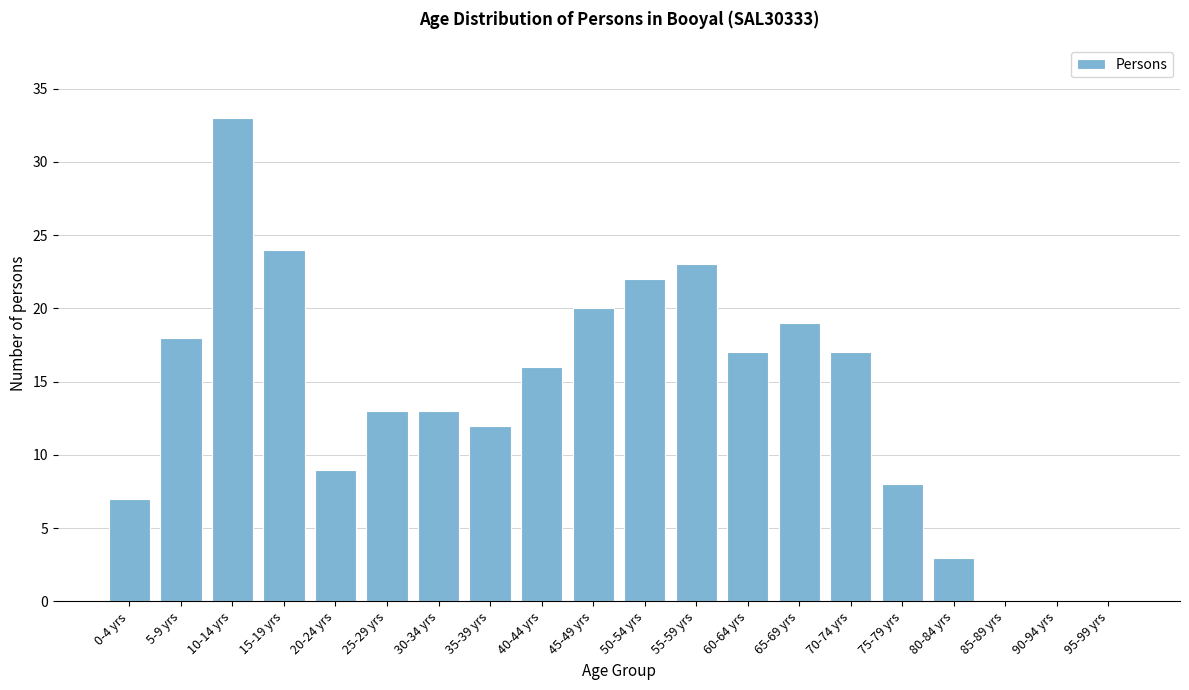

Reading left to right, transcribe all the data shown in this chart.

0-4 yrs=7	5-9 yrs=18	10-14 yrs=33	15-19 yrs=24	20-24 yrs=9	25-29 yrs=13	30-34 yrs=13	35-39 yrs=12	40-44 yrs=16	45-49 yrs=20	50-54 yrs=22	55-59 yrs=23	60-64 yrs=17	65-69 yrs=19	70-74 yrs=17	75-79 yrs=8	80-84 yrs=3	85-89 yrs=0	90-94 yrs=0	95-99 yrs=0